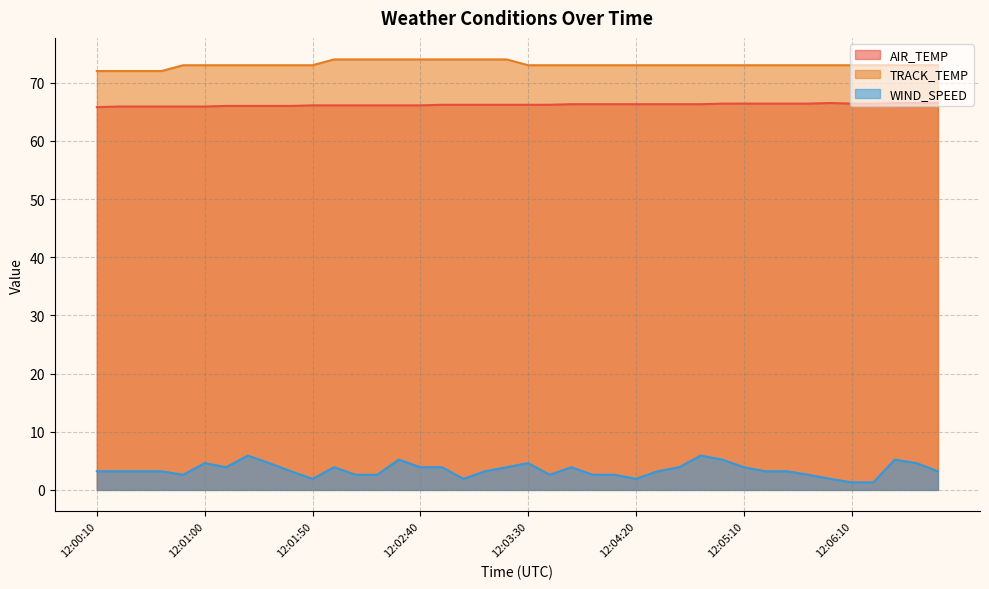

What is the value of the WIND_SPEED point at the 25th from the left?

2.6